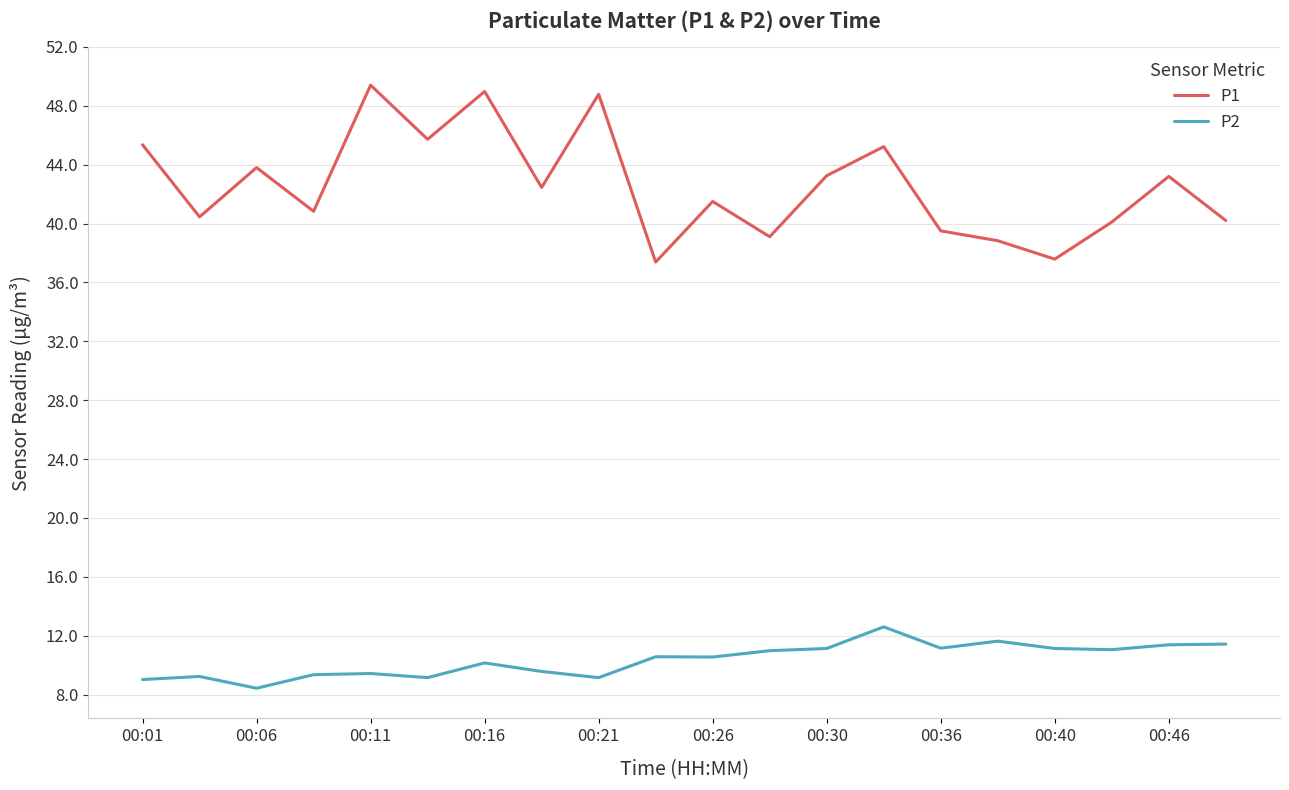

What is the maximum value shown in the chart?

49.4